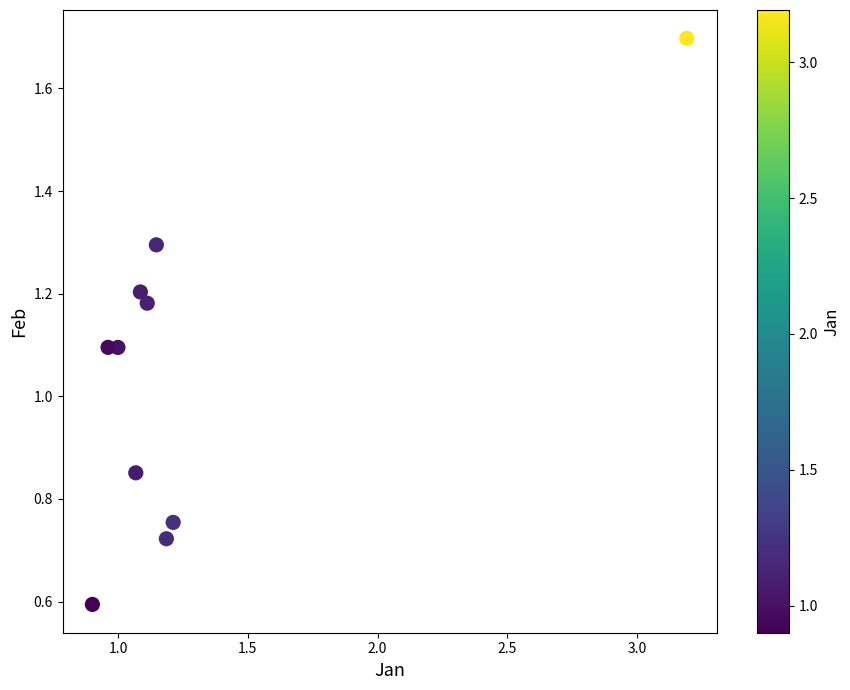

What is the range of Y values (max minus min)?

1.1